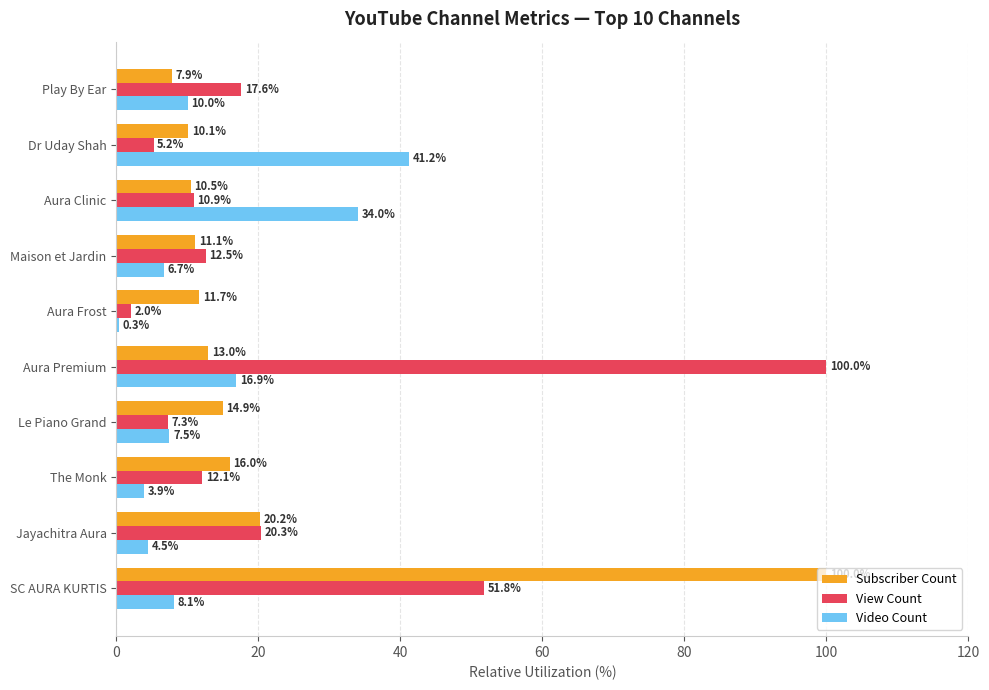

Is it true that View Count equals 38.6 at Aura Premium?

False